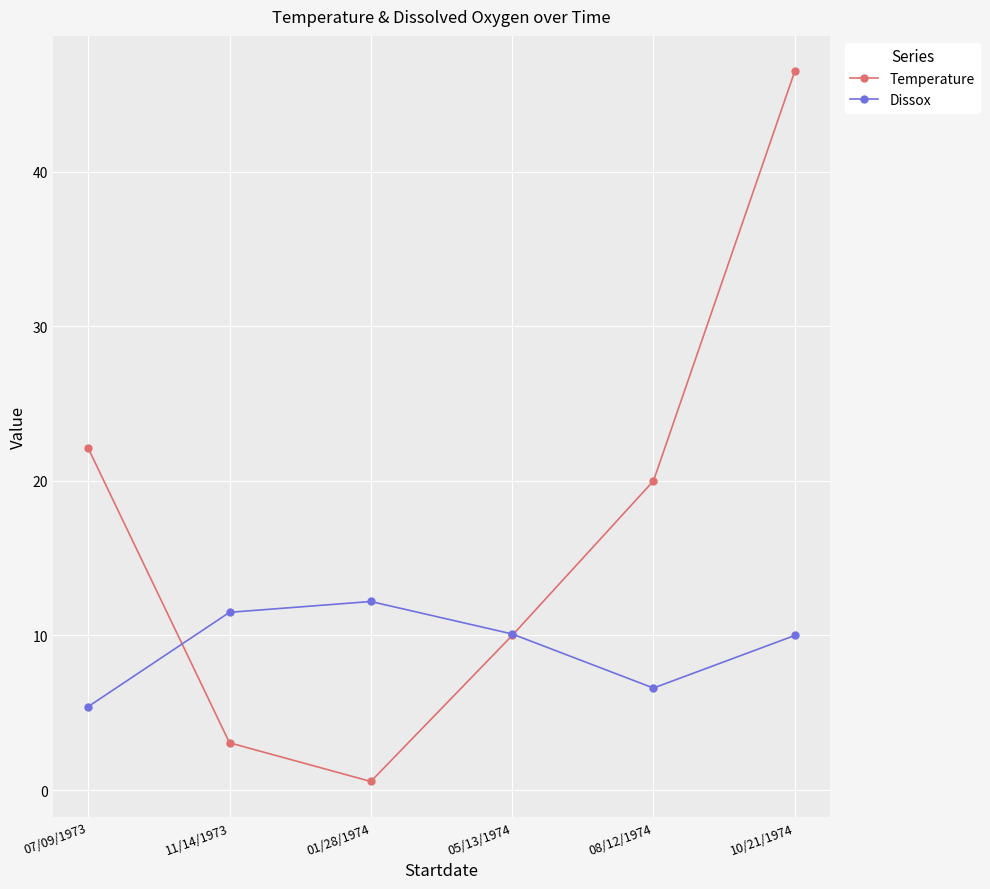

What is the label of the 4th point from the left?

05/13/1974